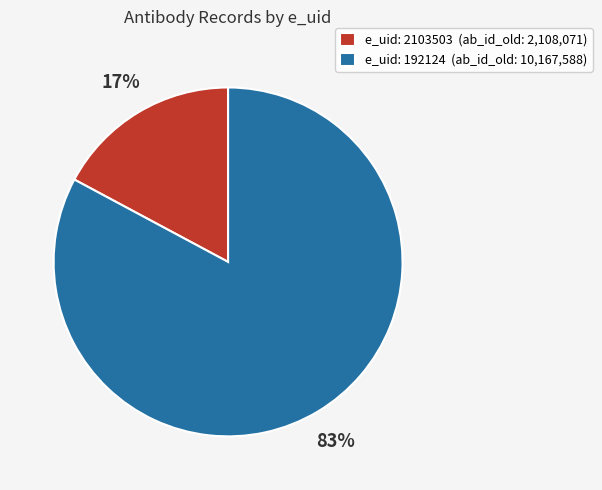

Combined, do e_uid: 2103503 (ab_id_old: 2,108,071) and e_uid: 192124 (ab_id_old: 10,167,588) account for over 50%?

Yes